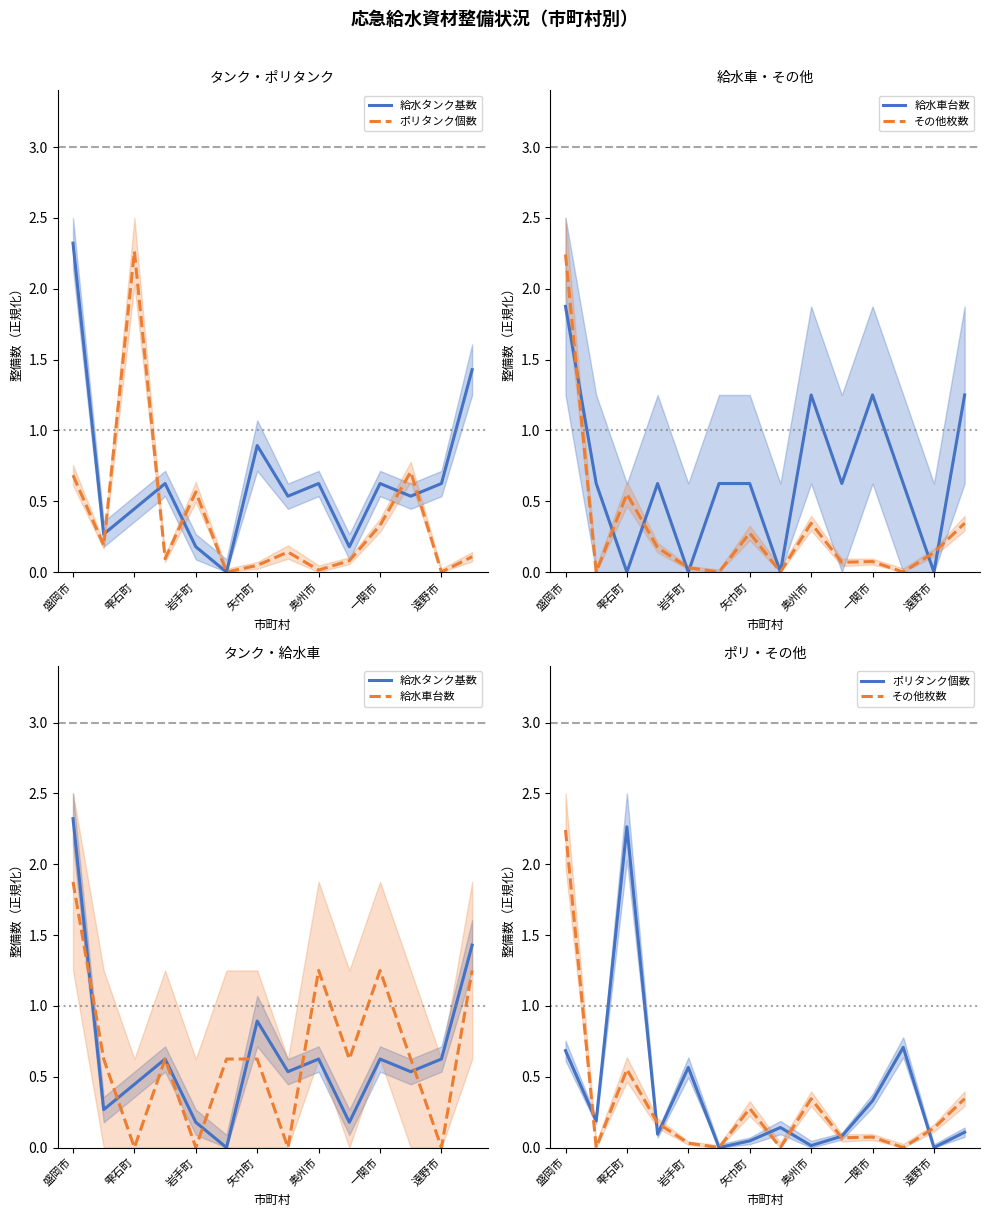

Which series has the largest total across all categories?

給水車台数